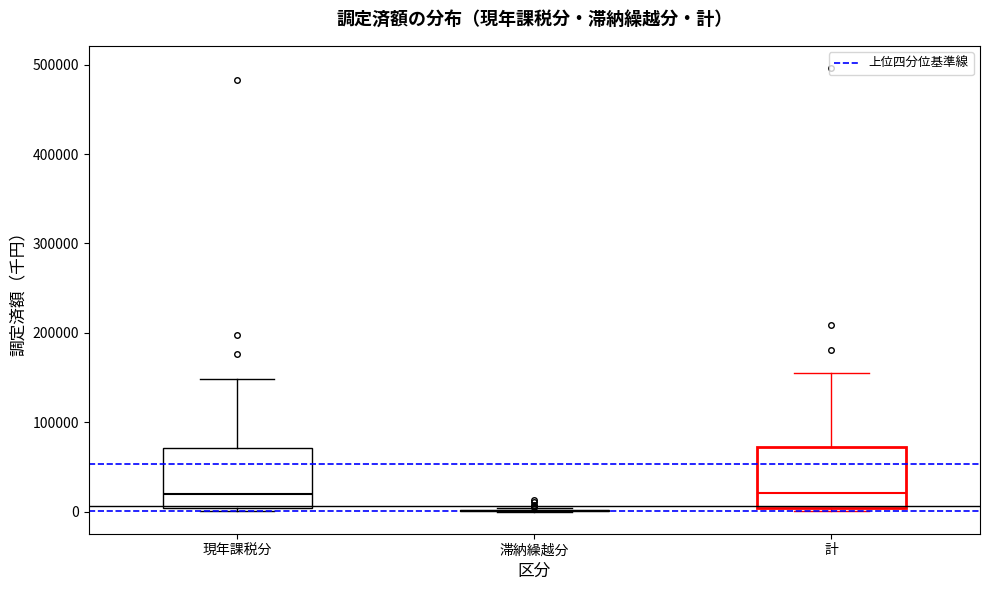

Where is the upper edge of the box for 計 on the y-axis? The values are not printed on the chart, so give them approximately, as read against the axis.

70000